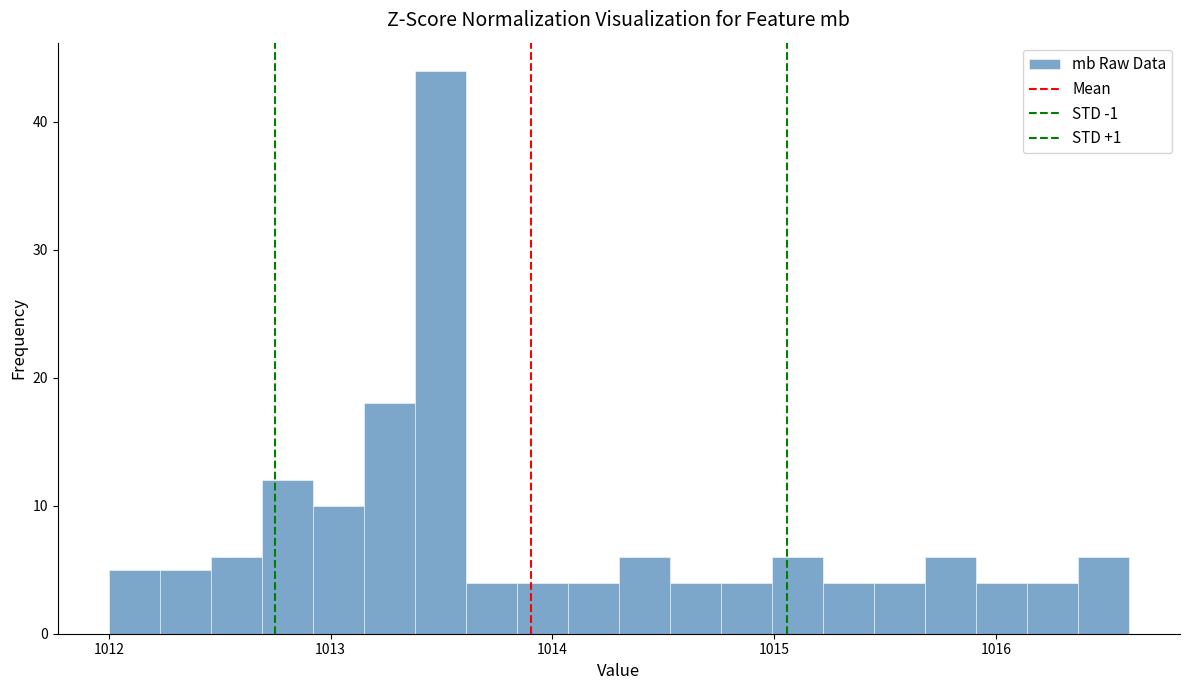

Read against the x-axis, roughly where is the centre of the tallest bar?

1013.5